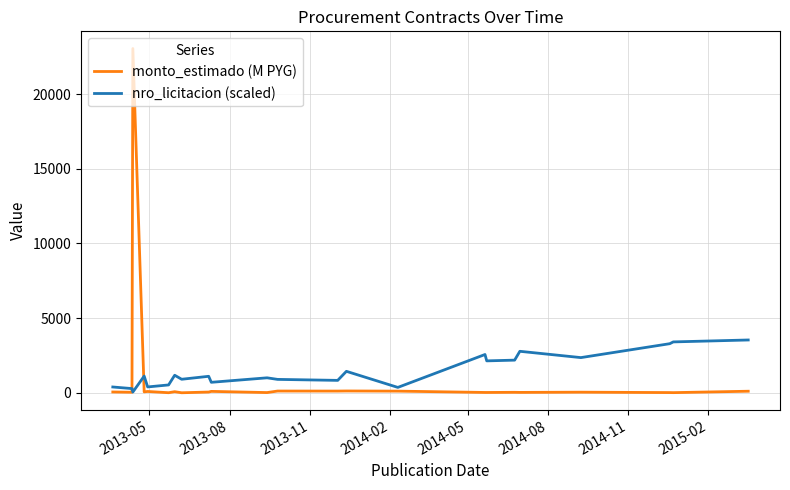

Which series has the largest range (max minus min)?

monto_estimado (M PYG)